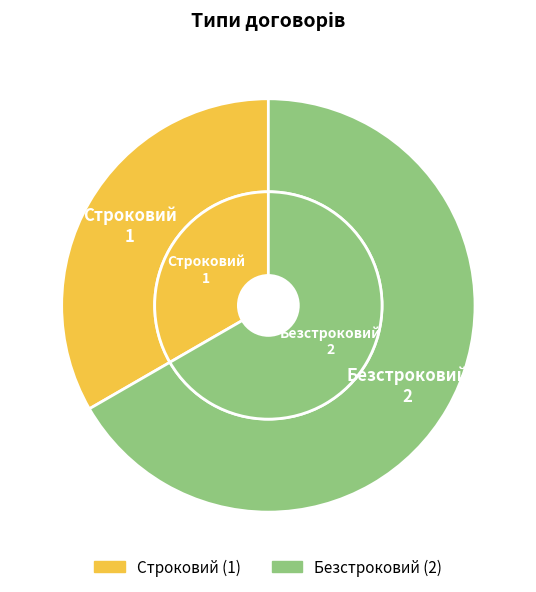

To the nearest percent, what is the combined percentage of Строковий and Безстроковий?

100%